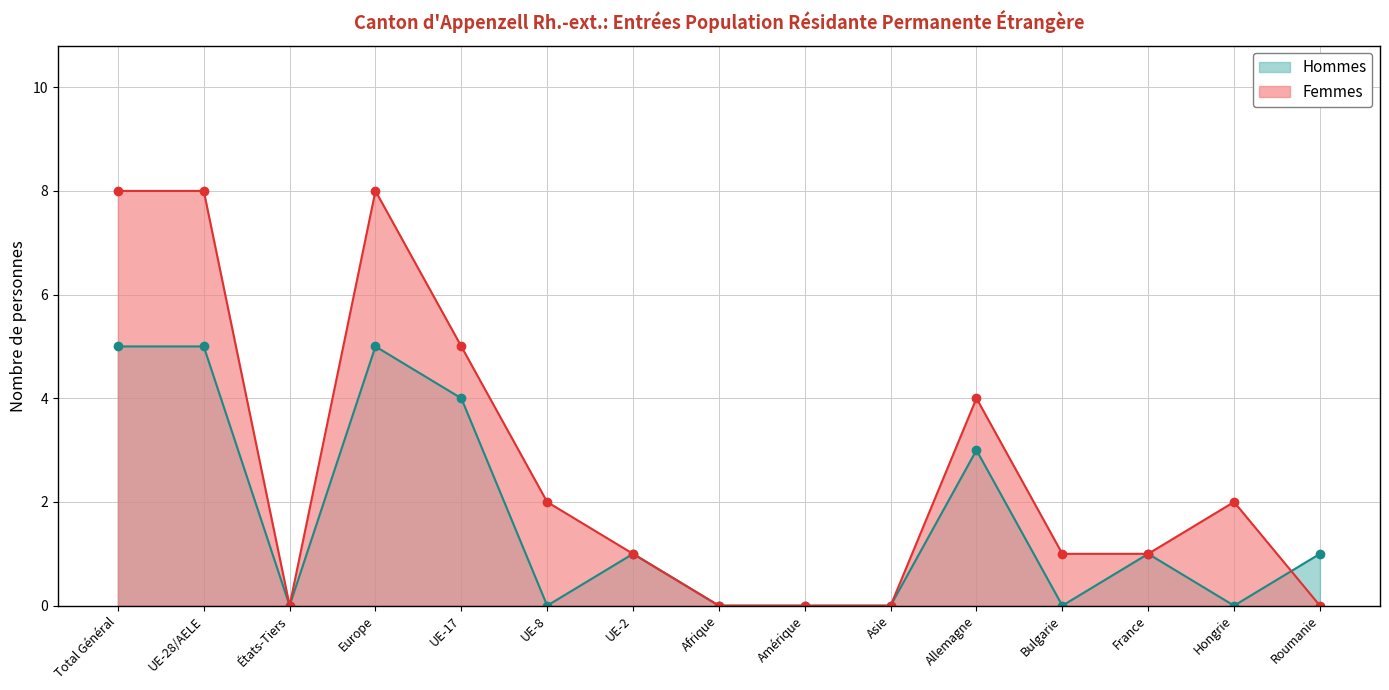

What is the difference between the highest and lowest values at Europe?

3